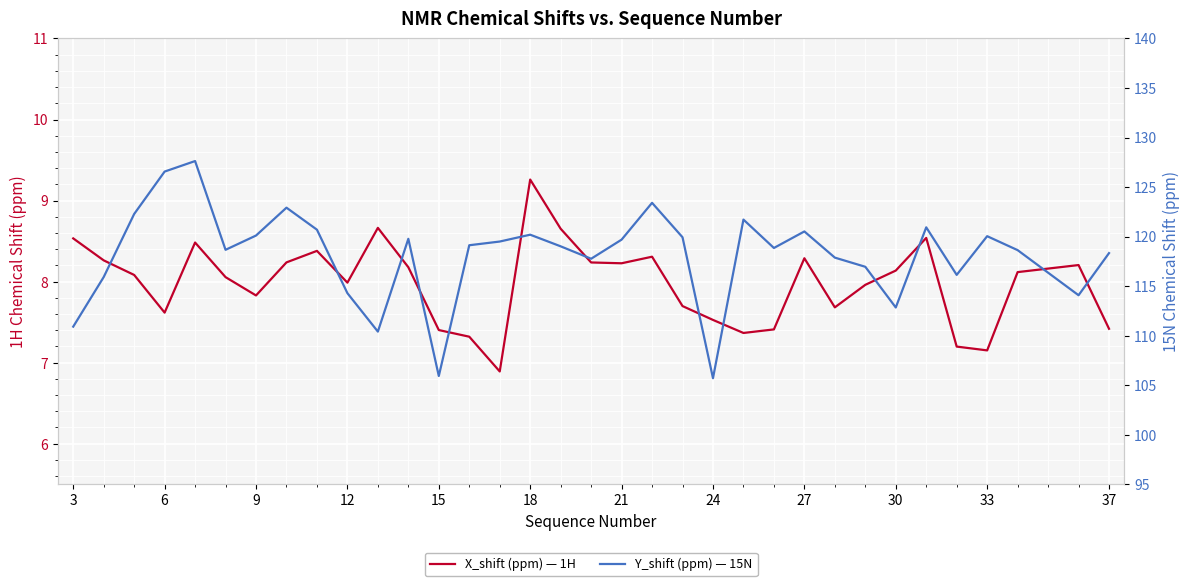

What are all the series names shown in the legend?

X_shift (ppm) — 1H, Y_shift (ppm) — 15N